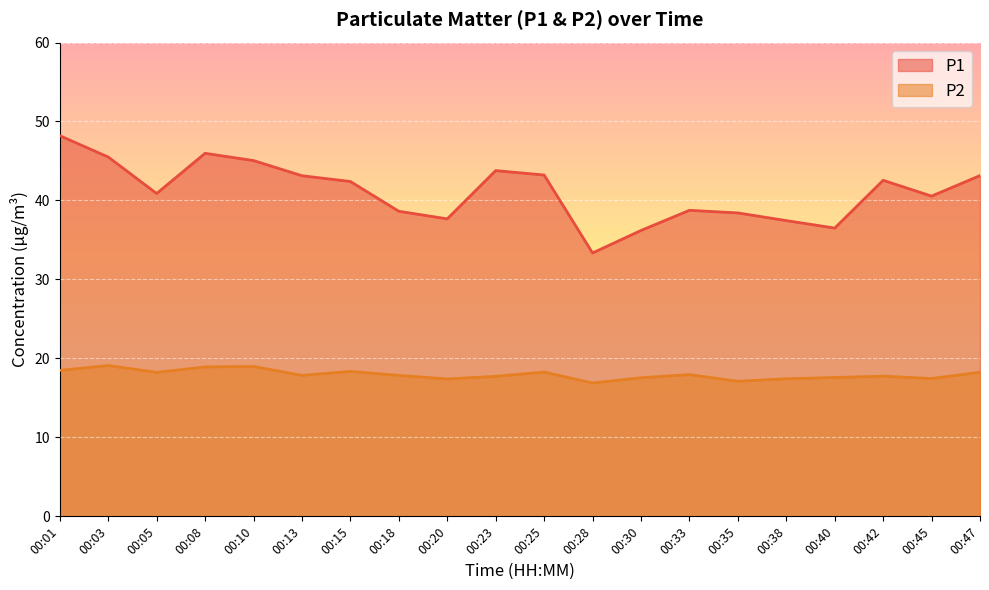

True or false: P2 has a value of 28.8 at 00:05.

False